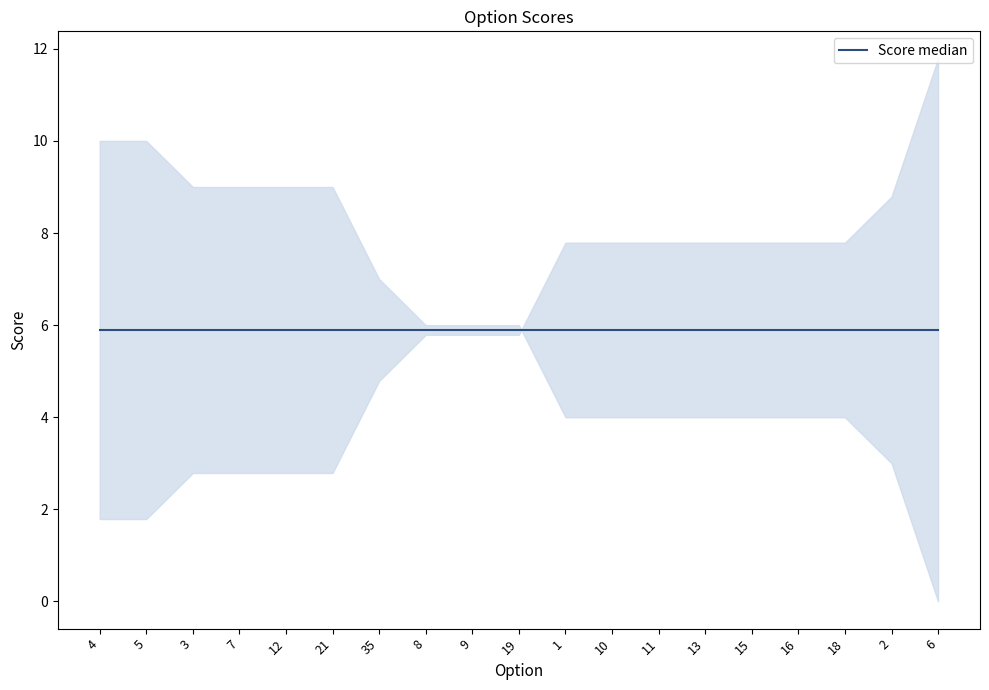

Between 4 and 16, which is larger?

4